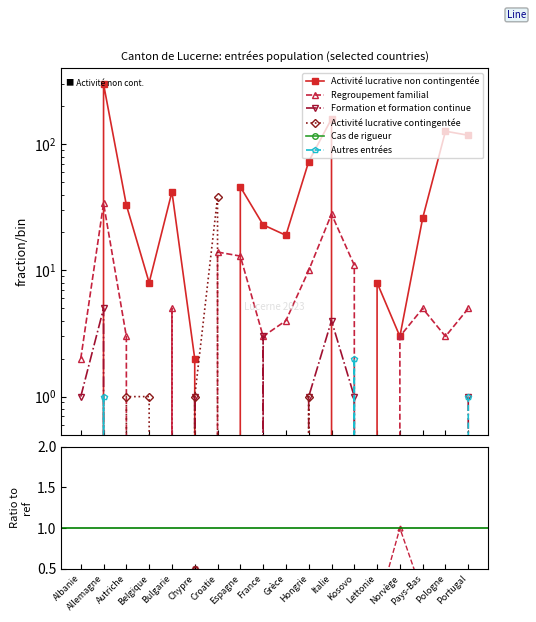

What is the average value of the Activité lucrative non contingentée series?

54.8